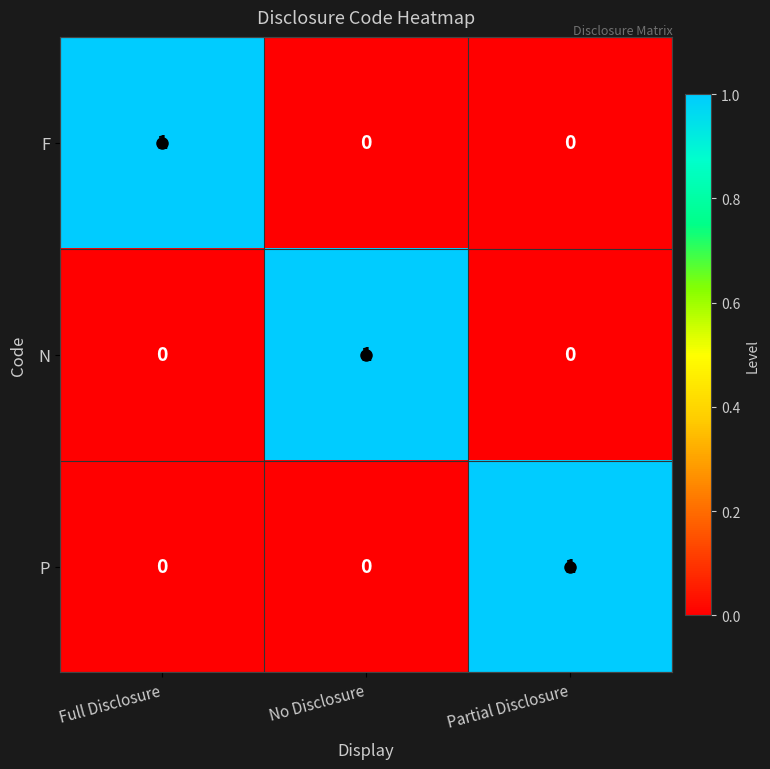

The value of N at Full Disclosure is 0. True or false?

True